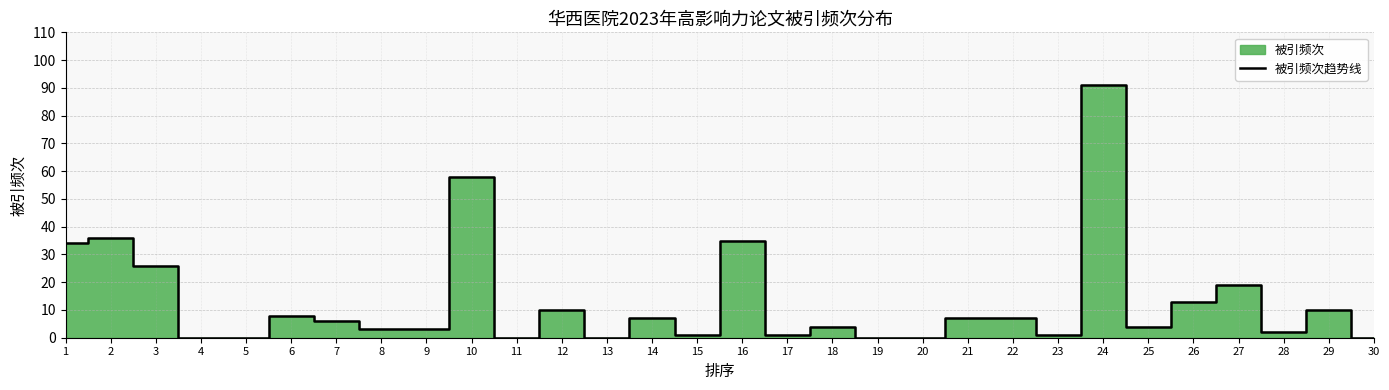

Rank the categories by value from lowest to highest.

4, 5, 11, 13, 19, 20, 30, 15, 17, 23, 28, 8, 9, 18, 25, 7, 14, 21, 22, 6, 12, 29, 26, 27, 3, 1, 16, 2, 10, 24